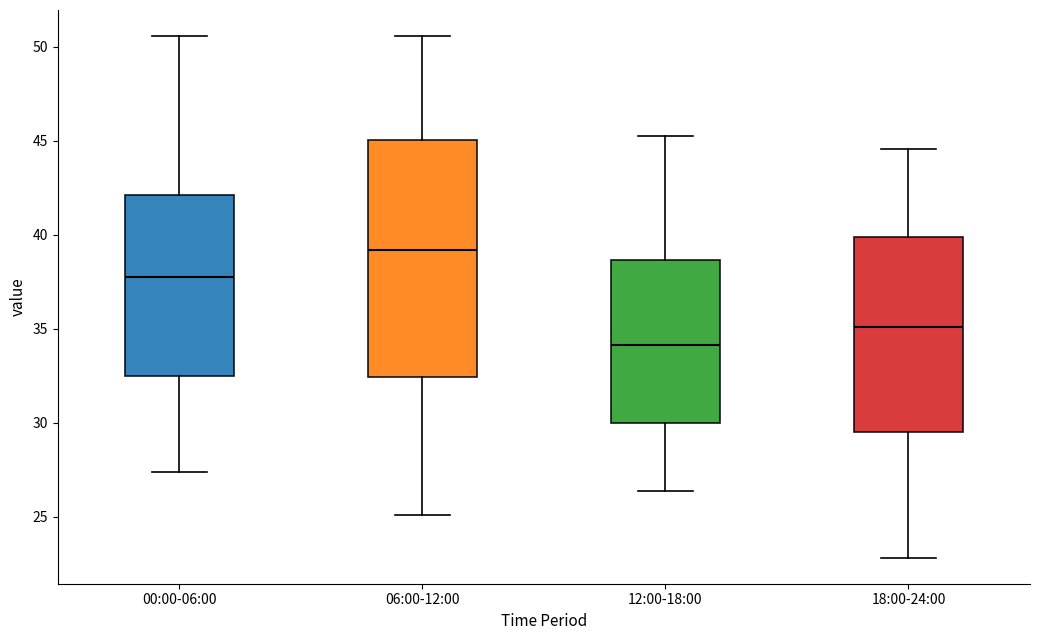

Which box's median line is the highest?

06:00-12:00